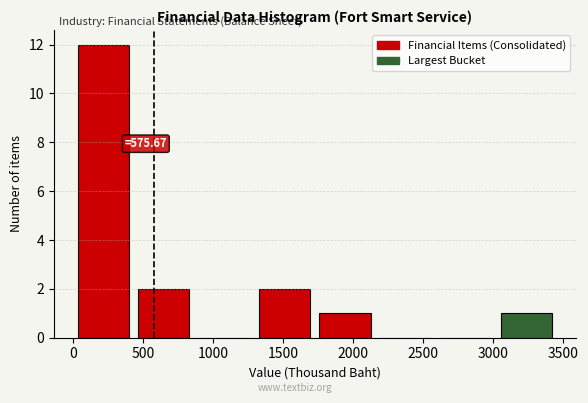

Which range on the x-axis has the tallest bar?

0 to 450